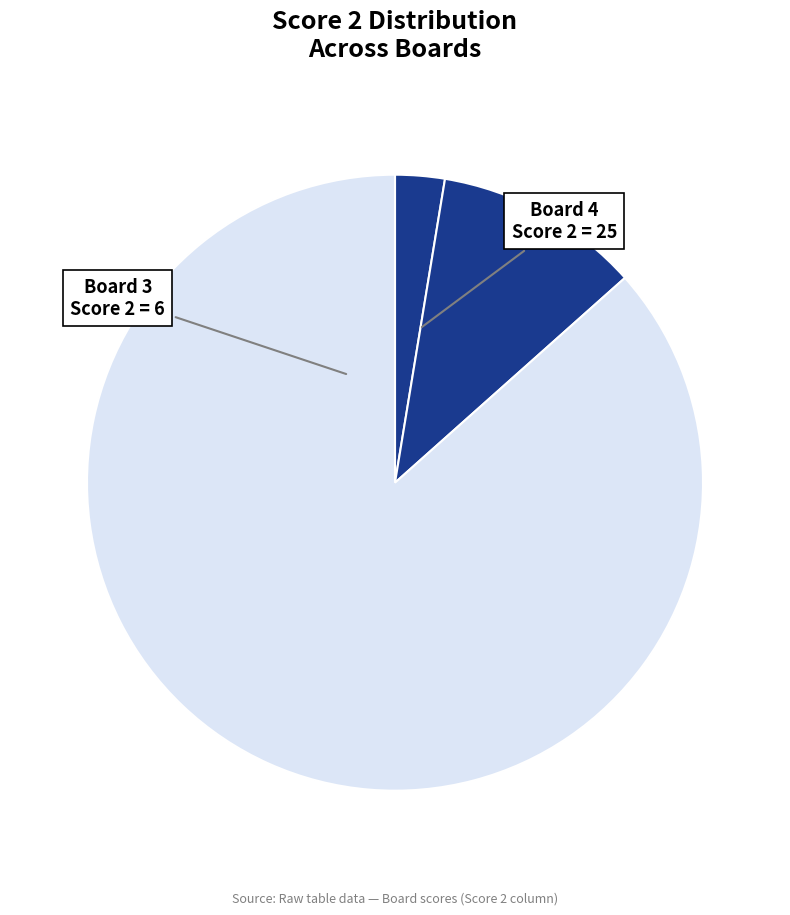

How many slices are in this pie chart?

3